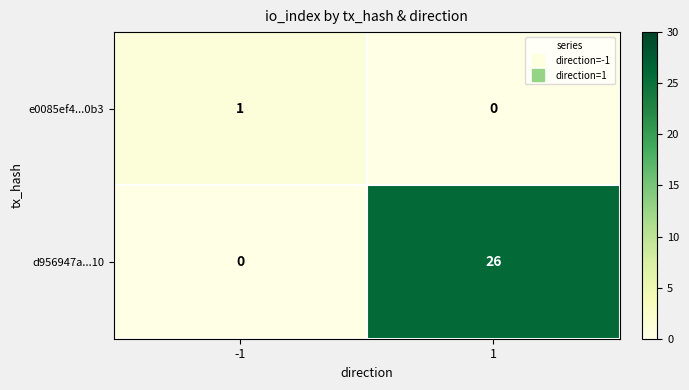

How many values in the d956947a...10 series are below 26?

1